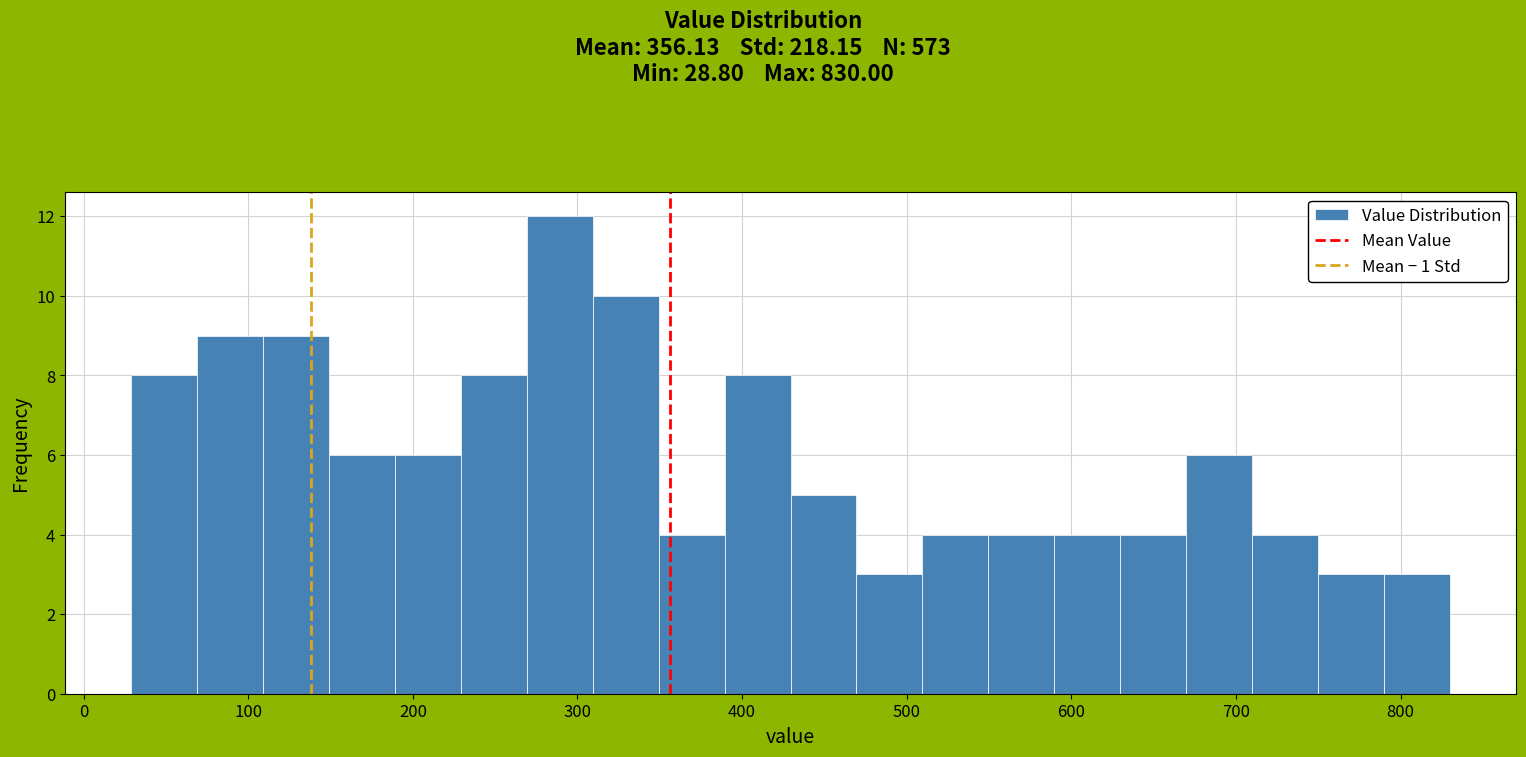

How tall is the bar that spans 30 to 70 on the x-axis? Neither the bar edges nor the heights are printed on the chart, so give them approximately, as read against the axes.

8